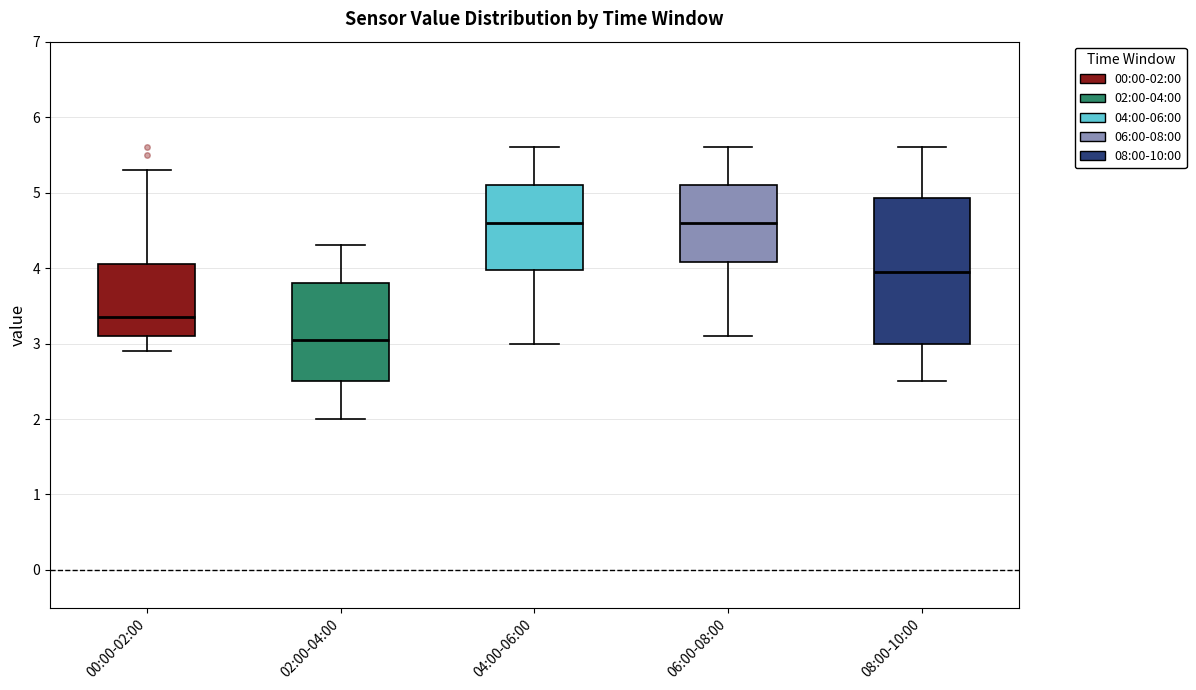

Where does the upper whisker of the box for 00:00-02:00 end on the y-axis? The values are not printed on the chart, so give them approximately, as read against the axis.

5.3